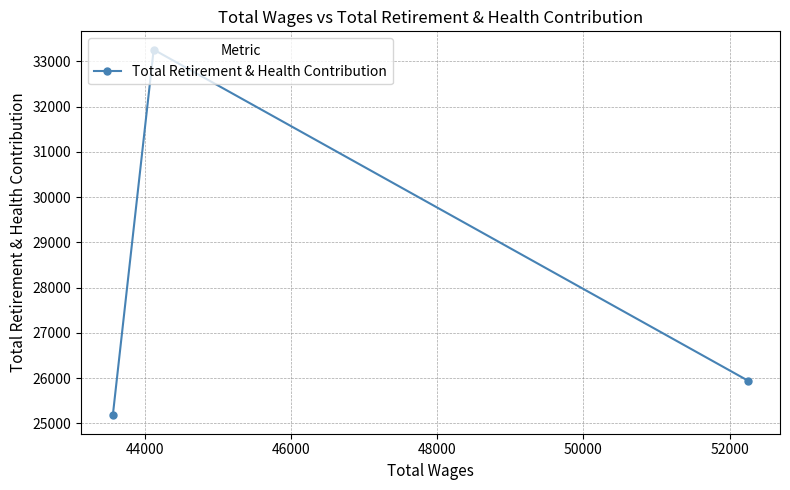

Does the chart display data point markers on the line(s)?

Yes